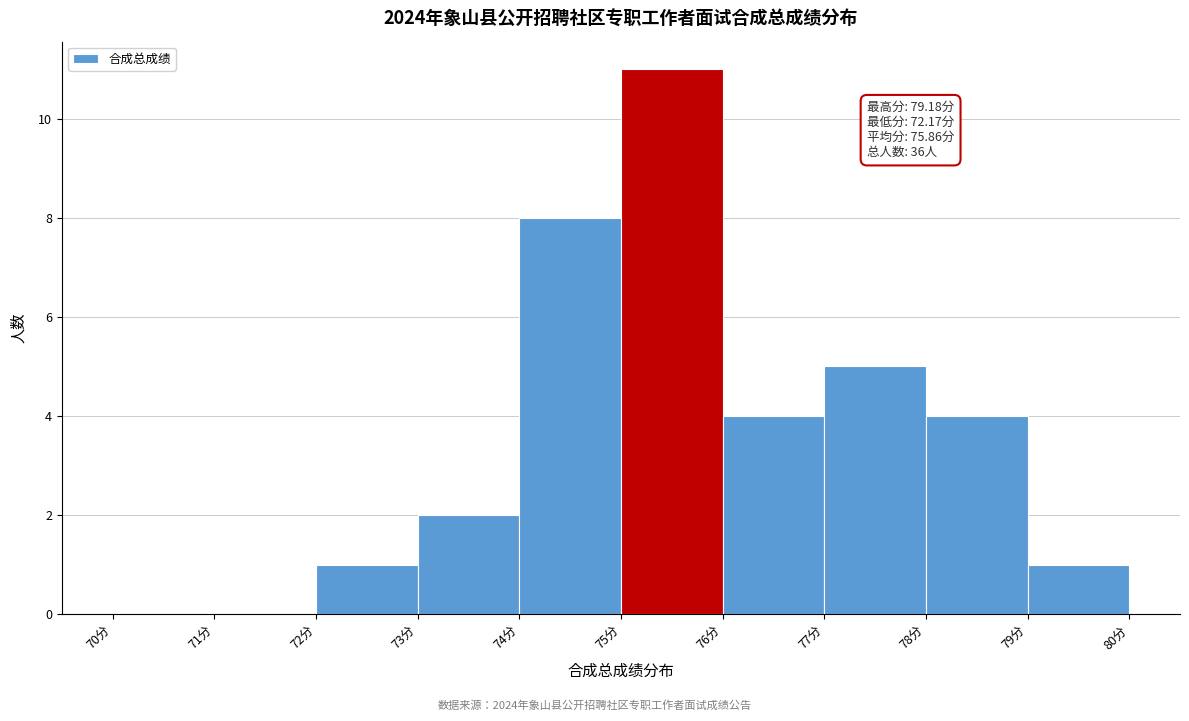

Which range on the x-axis has the tallest bar?

75 to 76